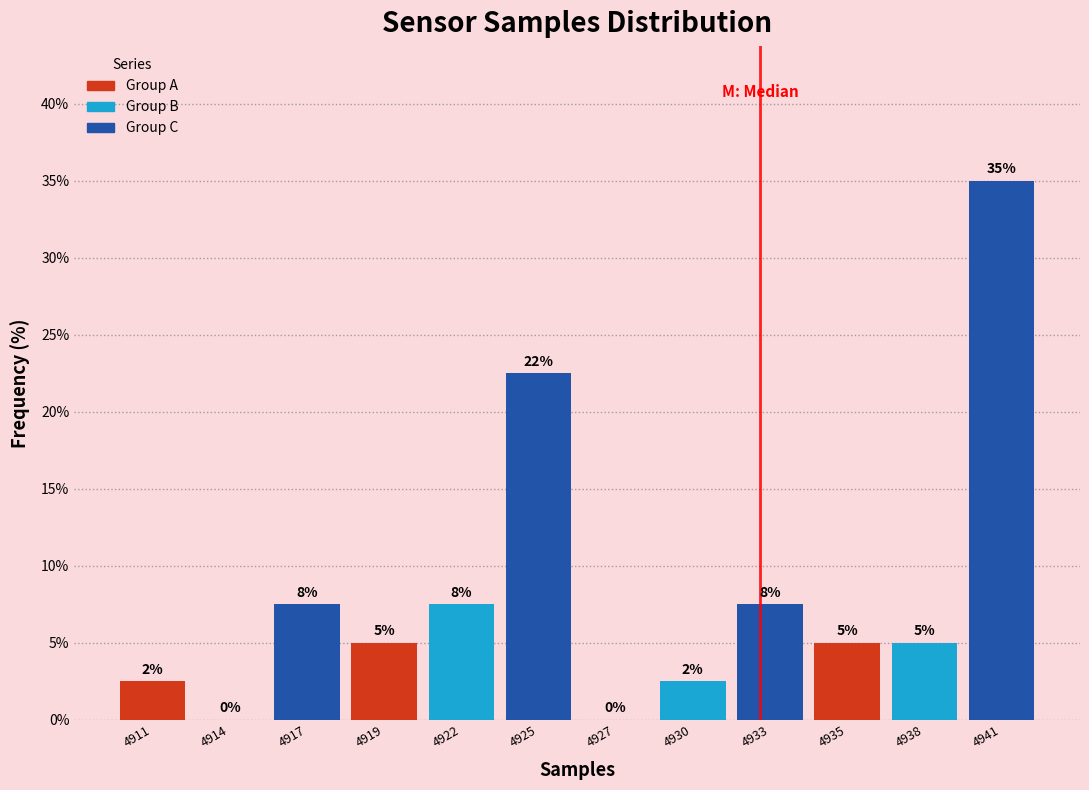

Where is the data nearest to the value 17?

4925